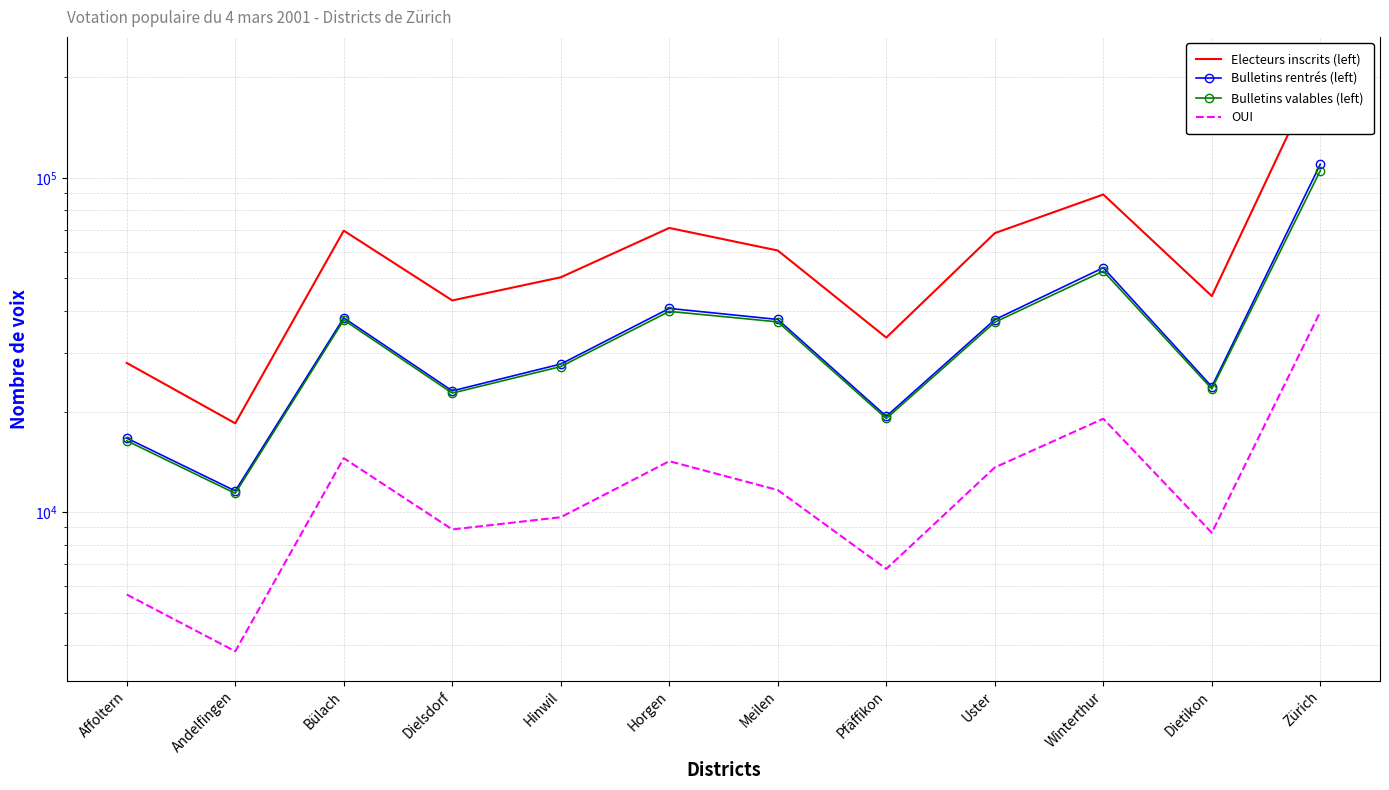

List the series in order of their peak value, highest first.

Electeurs inscrits (left), Bulletins rentrés (left), Bulletins valables (left), OUI